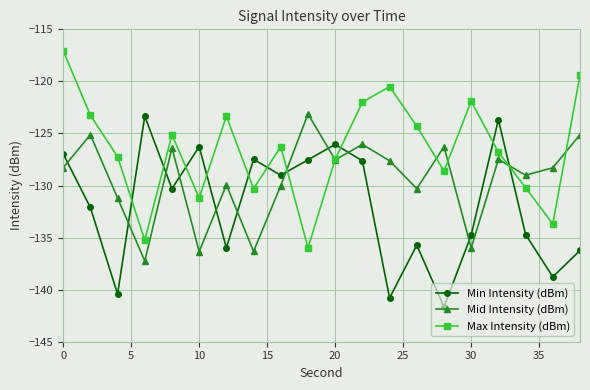

What is the value of the Mid Intensity (dBm) point at the 7th from the left?

-129.9